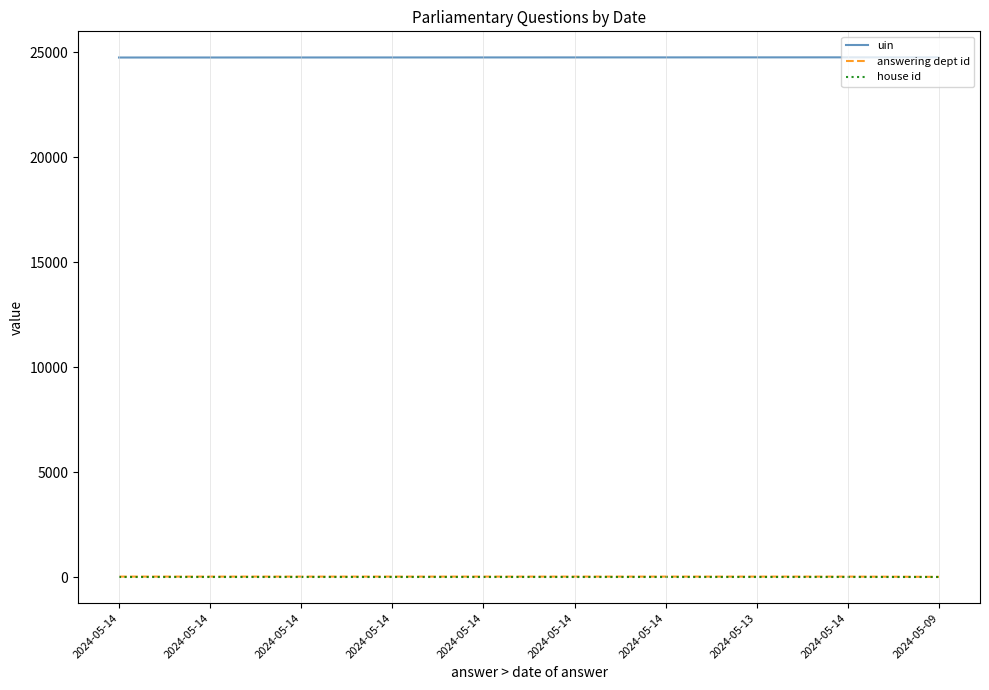

What is the label of the 6th point from the right?

2024-05-14